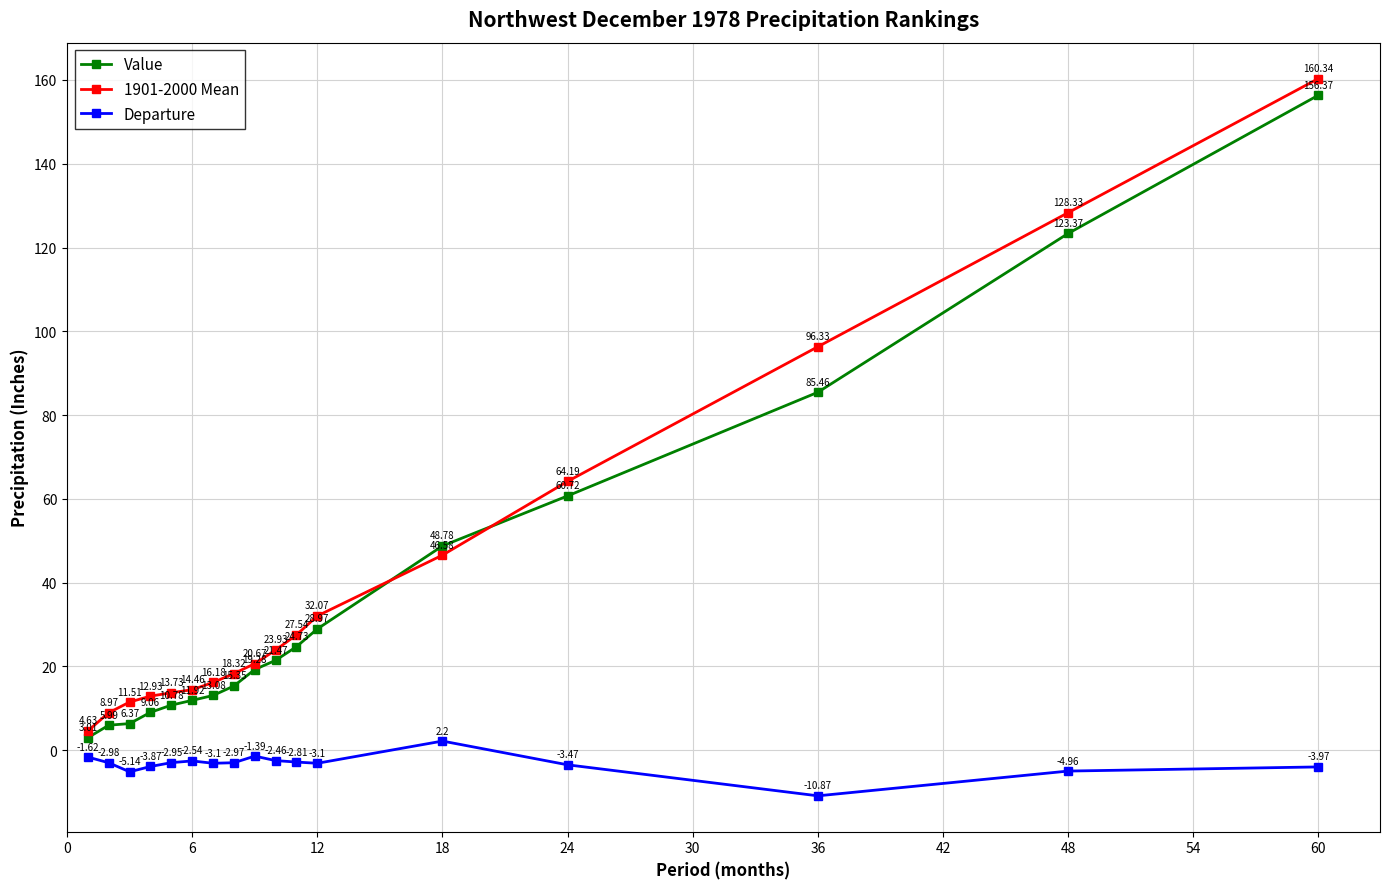

True or false: Departure and 1901-2000 Mean intersect in this chart.

False